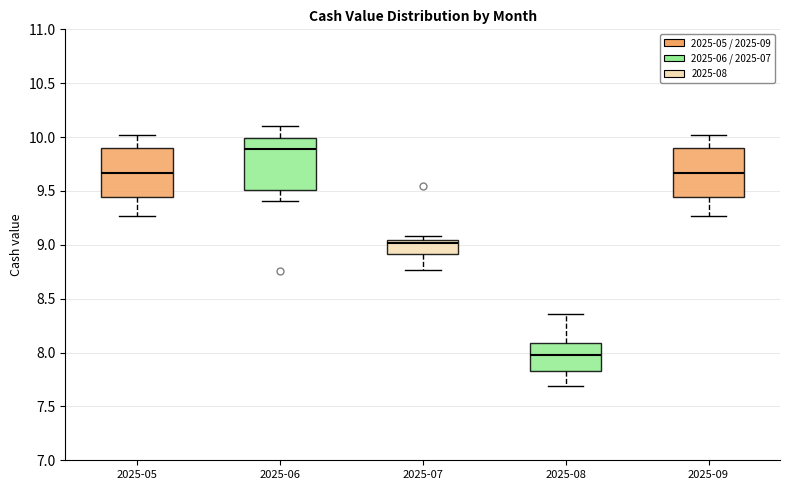

Which box has the highest median line?

2025-06